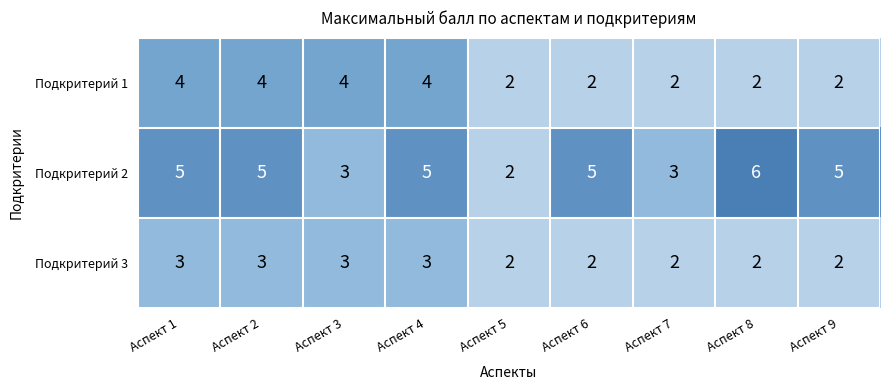

What is the approximate value of Подкритерий 3 at Аспект 4?

3